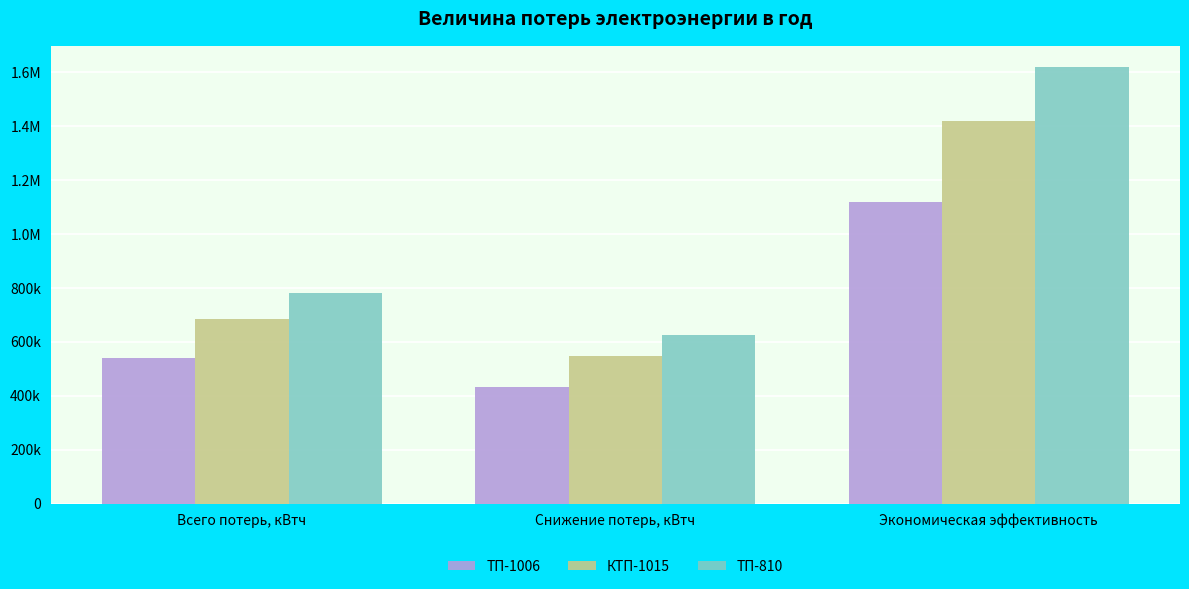

What are all the series names shown in the legend?

ТП-1006, КТП-1015, ТП-810